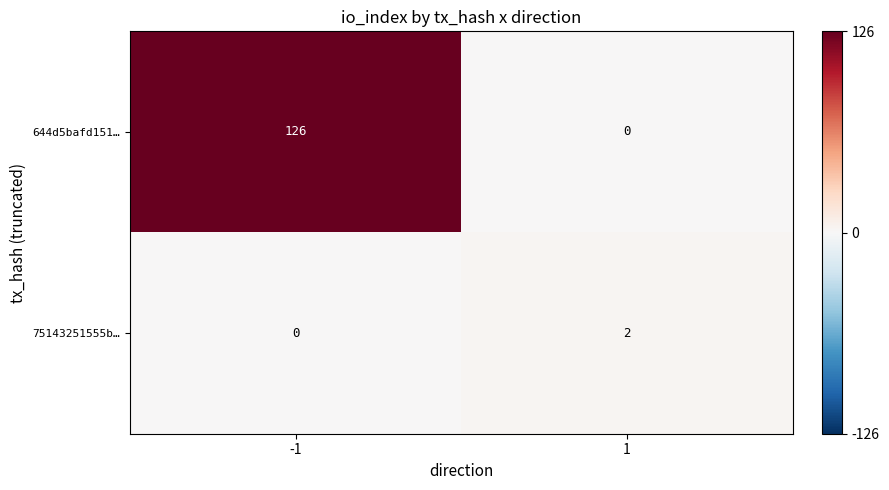

The 75143251555b… series shows 0 at -1. True or false?

True